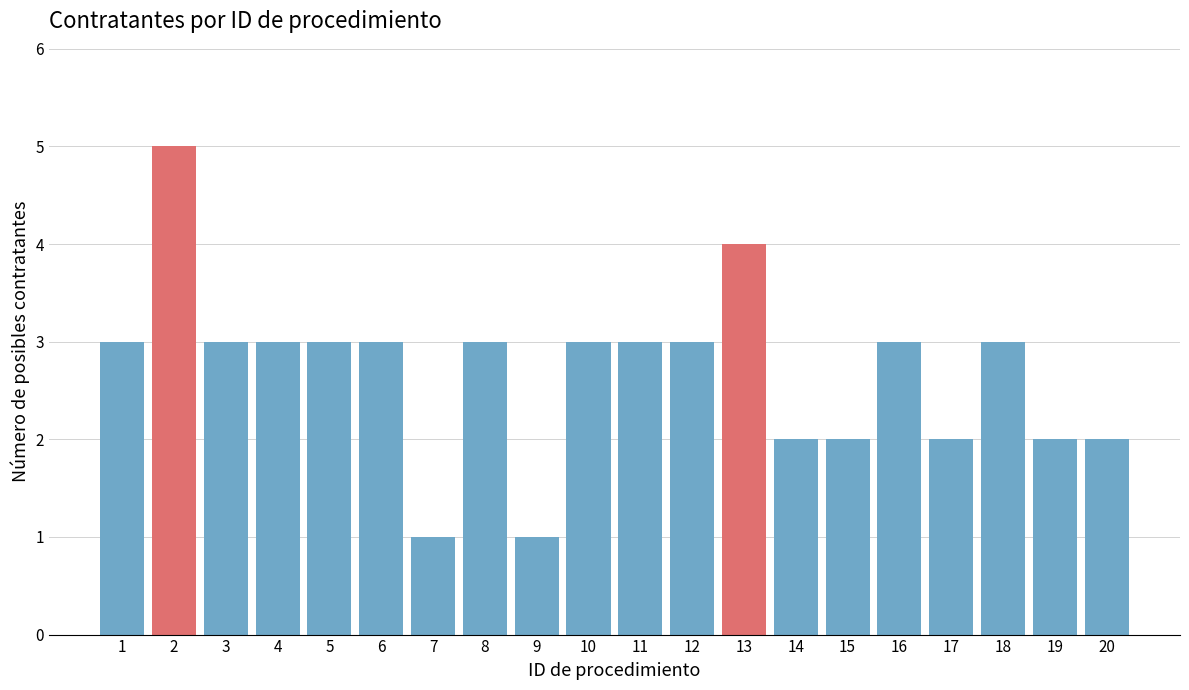

Reading right to left, transcribe all the data shown in this chart.

20=2	19=2	18=3	17=2	16=3	15=2	14=2	13=4	12=3	11=3	10=3	9=1	8=3	7=1	6=3	5=3	4=3	3=3	2=5	1=3